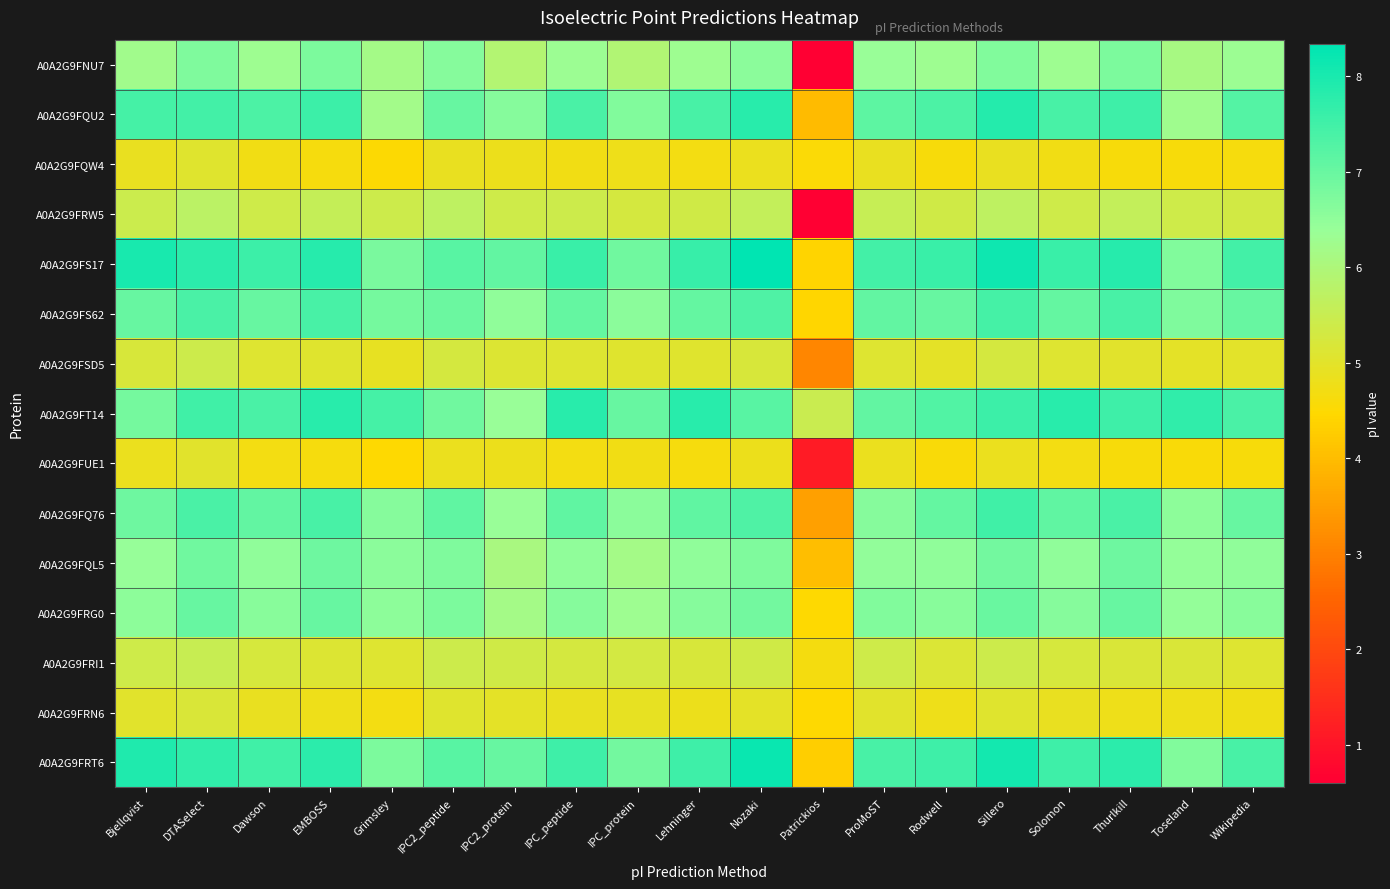

Reading right to left, what are all the values shown in this chart?

A0A2G9FNU7: Wikipedia=6.3	Toseland=6.1	Thurlkill=6.8	Solomon=6.3	Sillero=6.7	Rodwell=6.3	ProMoST=6.4	Patrickios=0.6	Nozaki=6.6	Lehninger=6.3	IPC_protein=5.9	IPC_peptide=6.3	IPC2_protein=5.9	IPC2_peptide=6.6	Grimsley=6.2	EMBOSS=6.7	Dawson=6.3	DTASelect=6.7	Bjellqvist=6.2
A0A2G9FQU2: Wikipedia=7.2	Toseland=6.2	Thurlkill=7.5	Solomon=7.4	Sillero=7.9	Rodwell=7.4	ProMoST=7.1	Patrickios=4.0	Nozaki=7.8	Lehninger=7.4	IPC_protein=6.7	IPC_peptide=7.4	IPC2_protein=6.6	IPC2_peptide=7.0	Grimsley=6.2	EMBOSS=7.6	Dawson=7.4	DTASelect=7.5	Bjellqvist=7.5
A0A2G9FQW4: Wikipedia=4.6	Toseland=4.6	Thurlkill=4.6	Solomon=4.7	Sillero=4.9	Rodwell=4.6	ProMoST=4.9	Patrickios=4.5	Nozaki=4.8	Lehninger=4.7	IPC_protein=4.8	IPC_peptide=4.7	IPC2_protein=4.8	IPC2_peptide=4.9	Grimsley=4.5	EMBOSS=4.6	Dawson=4.7	DTASelect=5.1	Bjellqvist=4.9
A0A2G9FRW5: Wikipedia=5.3	Toseland=5.4	Thurlkill=5.6	Solomon=5.4	Sillero=5.7	Rodwell=5.3	ProMoST=5.5	Patrickios=0.6	Nozaki=5.6	Lehninger=5.4	IPC_protein=5.3	IPC_peptide=5.4	IPC2_protein=5.4	IPC2_peptide=5.7	Grimsley=5.4	EMBOSS=5.6	Dawson=5.4	DTASelect=5.8	Bjellqvist=5.5
A0A2G9FS17: Wikipedia=7.5	Toseland=6.7	Thurlkill=7.8	Solomon=7.6	Sillero=8.1	Rodwell=7.6	ProMoST=7.5	Patrickios=4.4	Nozaki=8.3	Lehninger=7.6	IPC_protein=6.9	IPC_peptide=7.6	IPC2_protein=7.1	IPC2_peptide=7.2	Grimsley=6.8	EMBOSS=7.8	Dawson=7.6	DTASelect=7.8	Bjellqvist=8.0
A0A2G9FS62: Wikipedia=7.0	Toseland=6.7	Thurlkill=7.4	Solomon=7.0	Sillero=7.4	Rodwell=7.0	ProMoST=7.1	Patrickios=4.4	Nozaki=7.3	Lehninger=7.0	IPC_protein=6.6	IPC_peptide=7.0	IPC2_protein=6.5	IPC2_peptide=7.0	Grimsley=6.8	EMBOSS=7.4	Dawson=7.0	DTASelect=7.4	Bjellqvist=7.0
A0A2G9FSD5: Wikipedia=5.0	Toseland=5.0	Thurlkill=5.0	Solomon=5.1	Sillero=5.3	Rodwell=5.0	ProMoST=5.1	Patrickios=3.1	Nozaki=5.2	Lehninger=5.0	IPC_protein=5.0	IPC_peptide=5.1	IPC2_protein=5.1	IPC2_peptide=5.3	Grimsley=4.9	EMBOSS=5.1	Dawson=5.1	DTASelect=5.4	Bjellqvist=5.2
A0A2G9FT14: Wikipedia=7.4	Toseland=7.7	Thurlkill=7.5	Solomon=7.8	Sillero=7.6	Rodwell=7.3	ProMoST=7.1	Patrickios=5.5	Nozaki=7.2	Lehninger=7.8	IPC_protein=7.0	IPC_peptide=7.8	IPC2_protein=6.4	IPC2_peptide=6.9	Grimsley=7.5	EMBOSS=7.8	Dawson=7.4	DTASelect=7.5	Bjellqvist=6.8
A0A2G9FUE1: Wikipedia=4.6	Toseland=4.6	Thurlkill=4.6	Solomon=4.7	Sillero=4.9	Rodwell=4.6	ProMoST=4.9	Patrickios=1.1	Nozaki=4.8	Lehninger=4.6	IPC_protein=4.7	IPC_peptide=4.7	IPC2_protein=4.8	IPC2_peptide=4.8	Grimsley=4.5	EMBOSS=4.6	Dawson=4.7	DTASelect=5.0	Bjellqvist=4.8
A0A2G9FQ76: Wikipedia=7.0	Toseland=6.5	Thurlkill=7.4	Solomon=7.1	Sillero=7.5	Rodwell=7.1	ProMoST=6.6	Patrickios=3.5	Nozaki=7.3	Lehninger=7.1	IPC_protein=6.6	IPC_peptide=7.1	IPC2_protein=6.4	IPC2_peptide=7.1	Grimsley=6.6	EMBOSS=7.4	Dawson=7.1	DTASelect=7.4	Bjellqvist=6.9
A0A2G9FQL5: Wikipedia=6.5	Toseland=6.5	Thurlkill=6.9	Solomon=6.5	Sillero=6.9	Rodwell=6.5	ProMoST=6.5	Patrickios=4.0	Nozaki=6.7	Lehninger=6.5	IPC_protein=6.2	IPC_peptide=6.5	IPC2_protein=6.1	IPC2_peptide=6.7	Grimsley=6.6	EMBOSS=6.9	Dawson=6.5	DTASelect=6.9	Bjellqvist=6.4
A0A2G9FRG0: Wikipedia=6.6	Toseland=6.4	Thurlkill=7.0	Solomon=6.6	Sillero=7.0	Rodwell=6.6	ProMoST=6.7	Patrickios=4.5	Nozaki=6.9	Lehninger=6.6	IPC_protein=6.3	IPC_peptide=6.6	IPC2_protein=6.2	IPC2_peptide=6.7	Grimsley=6.5	EMBOSS=7.0	Dawson=6.6	DTASelect=7.0	Bjellqvist=6.5
A0A2G9FRI1: Wikipedia=5.1	Toseland=5.2	Thurlkill=5.2	Solomon=5.2	Sillero=5.4	Rodwell=5.2	ProMoST=5.4	Patrickios=4.7	Nozaki=5.3	Lehninger=5.2	IPC_protein=5.3	IPC_peptide=5.3	IPC2_protein=5.4	IPC2_peptide=5.4	Grimsley=5.1	EMBOSS=5.1	Dawson=5.2	DTASelect=5.5	Bjellqvist=5.4
A0A2G9FRN6: Wikipedia=4.7	Toseland=4.8	Thurlkill=4.8	Solomon=4.9	Sillero=5.0	Rodwell=4.8	ProMoST=5.0	Patrickios=4.5	Nozaki=5.0	Lehninger=4.8	IPC_protein=4.9	IPC_peptide=4.9	IPC2_protein=5.0	IPC2_peptide=5.0	Grimsley=4.7	EMBOSS=4.8	Dawson=4.9	DTASelect=5.2	Bjellqvist=5.0
A0A2G9FRT6: Wikipedia=7.4	Toseland=6.7	Thurlkill=7.8	Solomon=7.5	Sillero=8.1	Rodwell=7.5	ProMoST=7.4	Patrickios=4.3	Nozaki=8.2	Lehninger=7.5	IPC_protein=6.9	IPC_peptide=7.5	IPC2_protein=7.0	IPC2_peptide=7.2	Grimsley=6.8	EMBOSS=7.8	Dawson=7.5	DTASelect=7.7	Bjellqvist=7.9